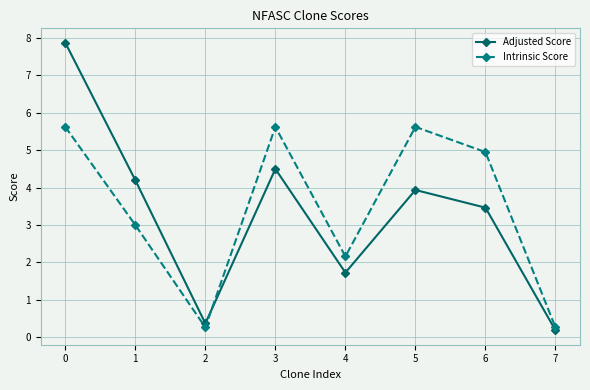

What are all the series names shown in the legend?

Adjusted Score, Intrinsic Score